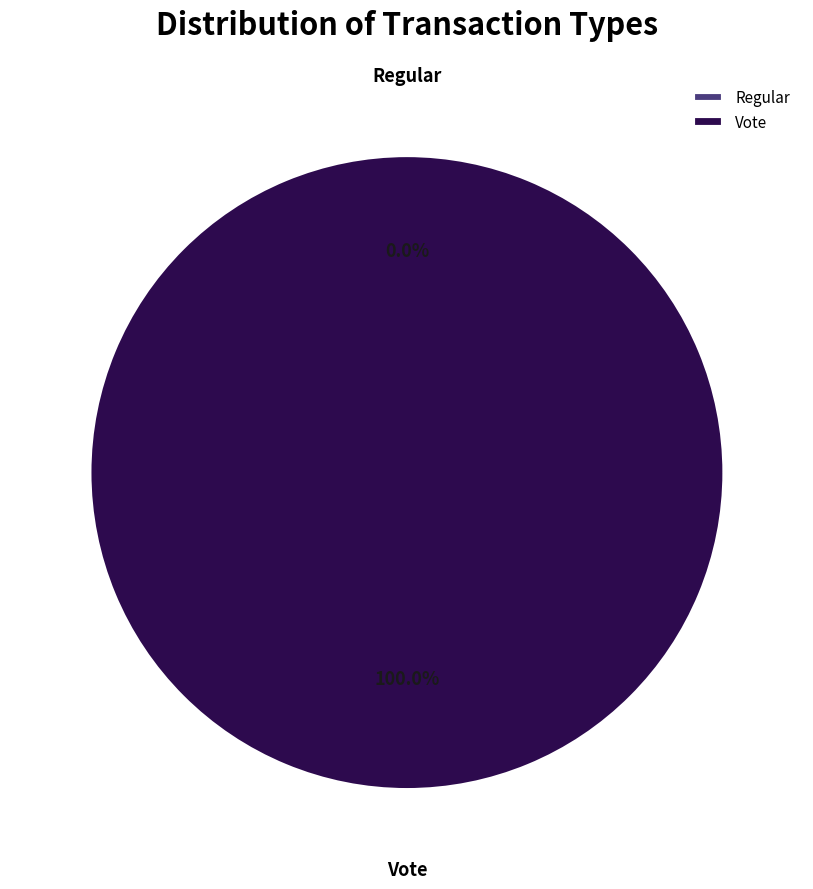

What is the majority slice?

Vote